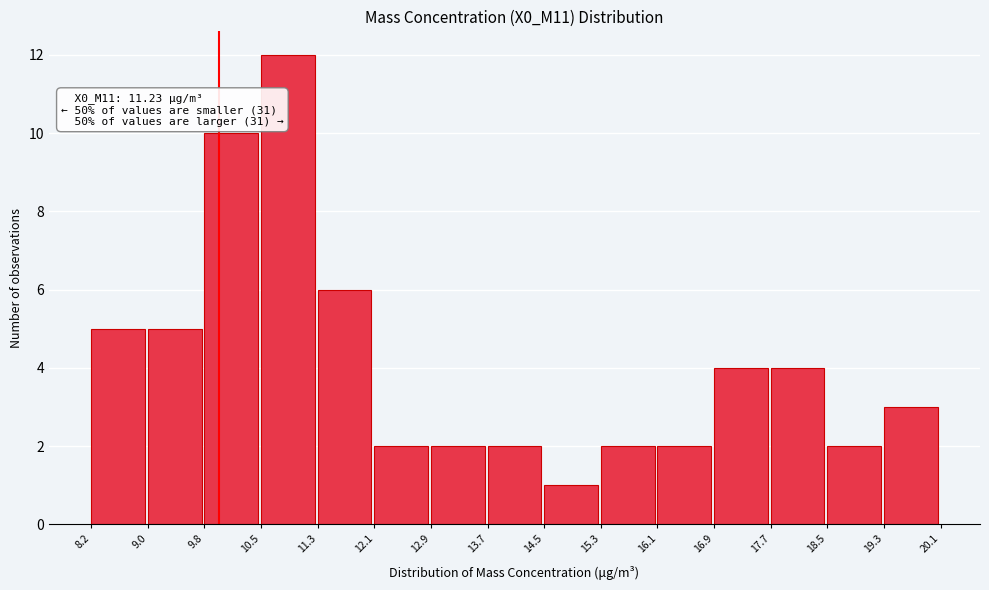

Over which range of the x-axis is the bar tallest?

10.5 to 11.3